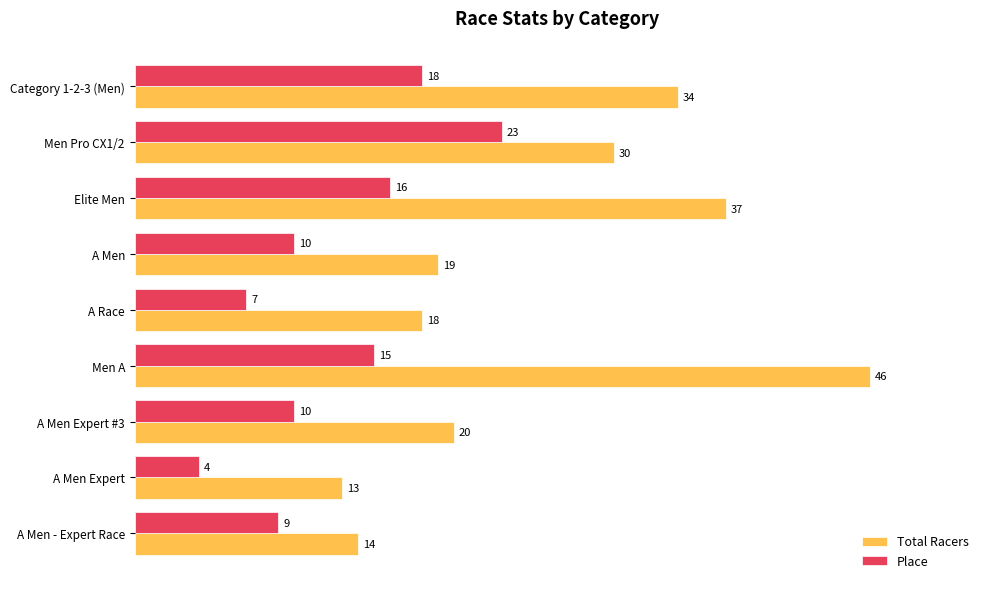

Rank the series at Category 1-2-3 (Men) from lowest to highest value.

Place, Total Racers